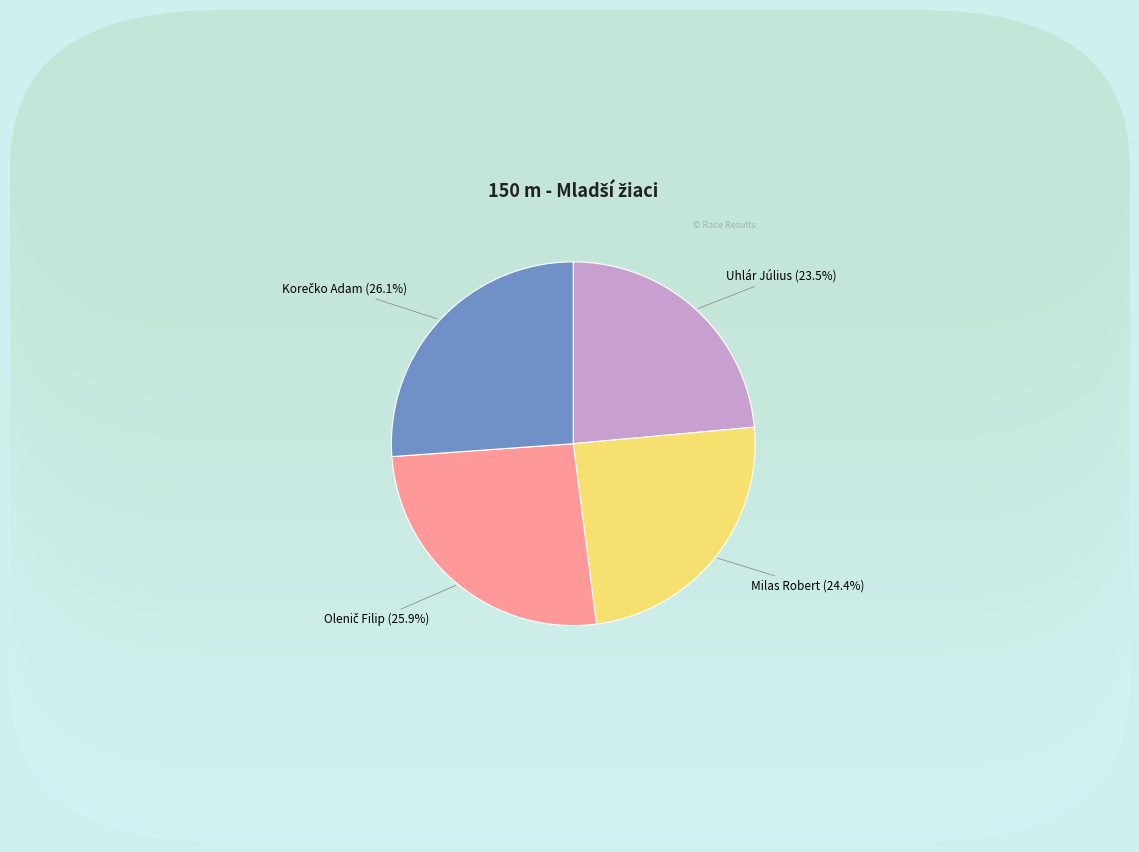

Is there any slice that represents more than half of the pie?

No